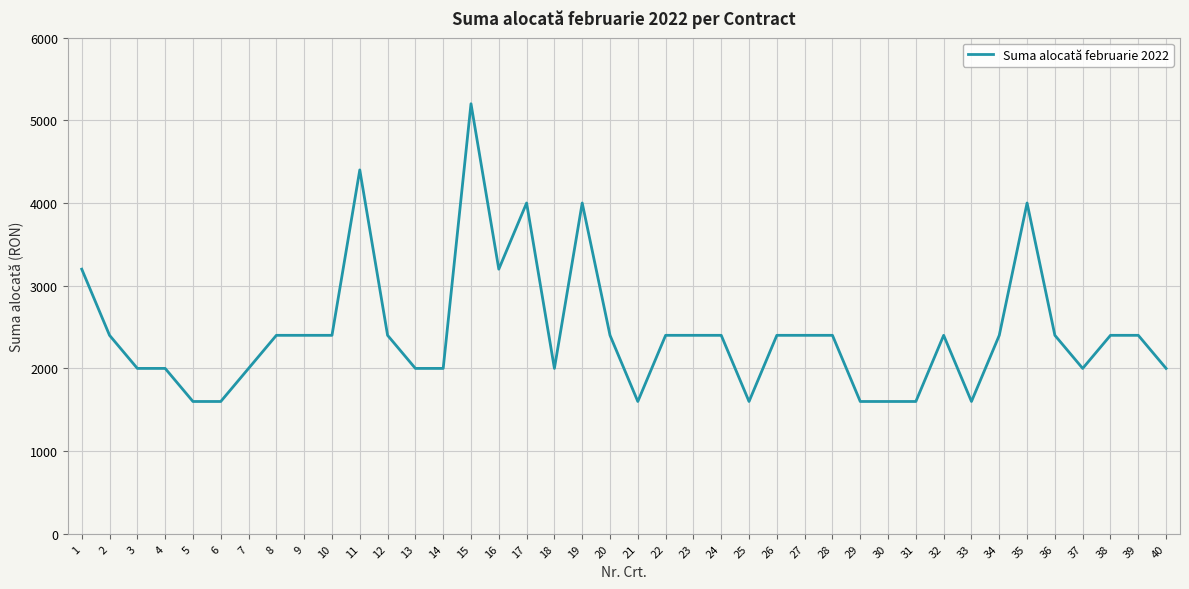

What is the change in value from 4 to 15?

+3200